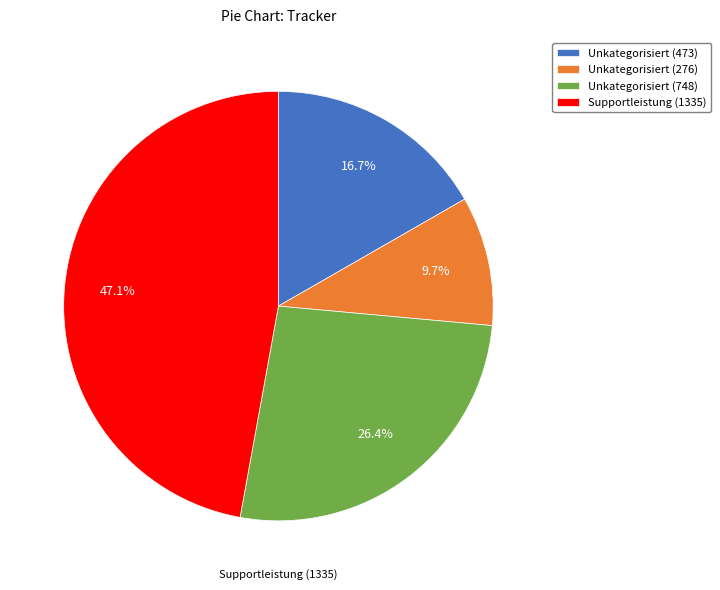

What is the ratio of the value at Unkategorisiert (748) to the value at Unkategorisiert (473)?

1.6